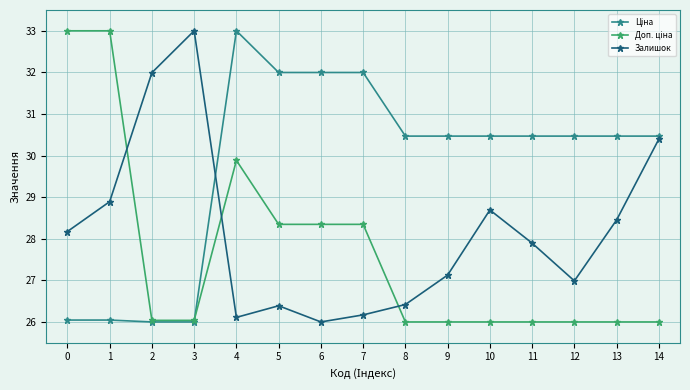

At which category is the sum across all series the highest?

4